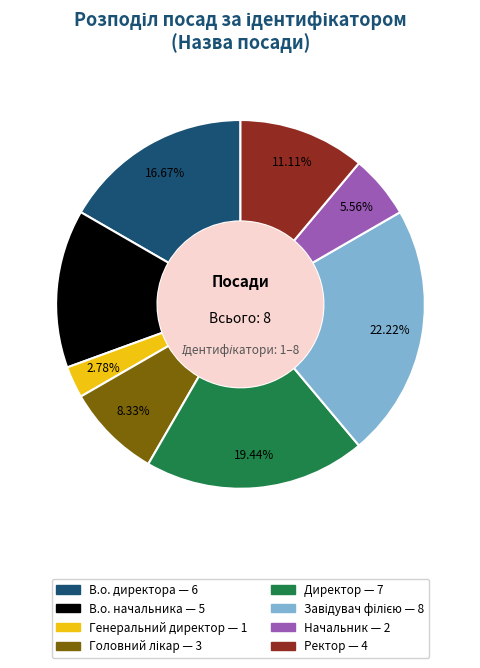

What is the smallest slice in the pie chart?

Генеральний директор